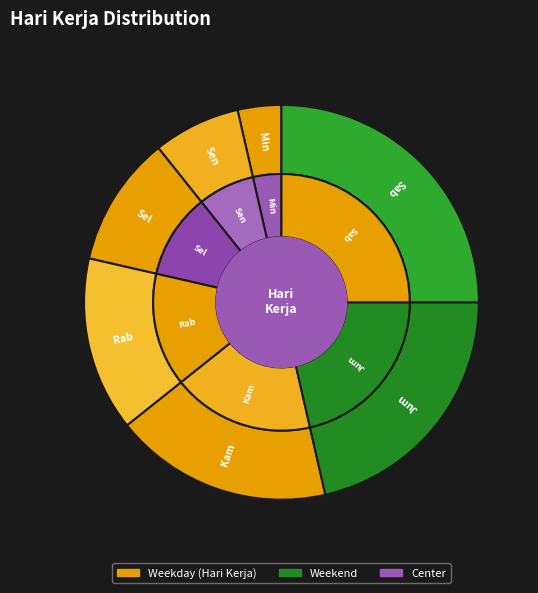

Count the number of slices in the pie.

7